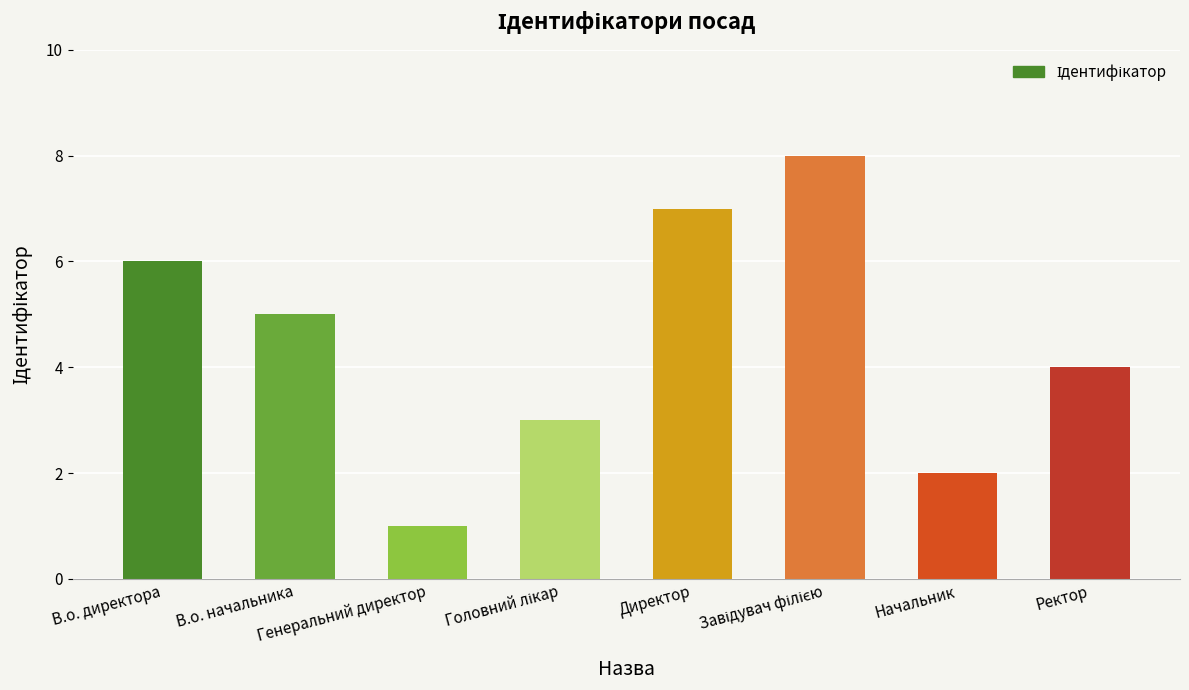

True or false: the data shows 6 at В.о. директора.

True